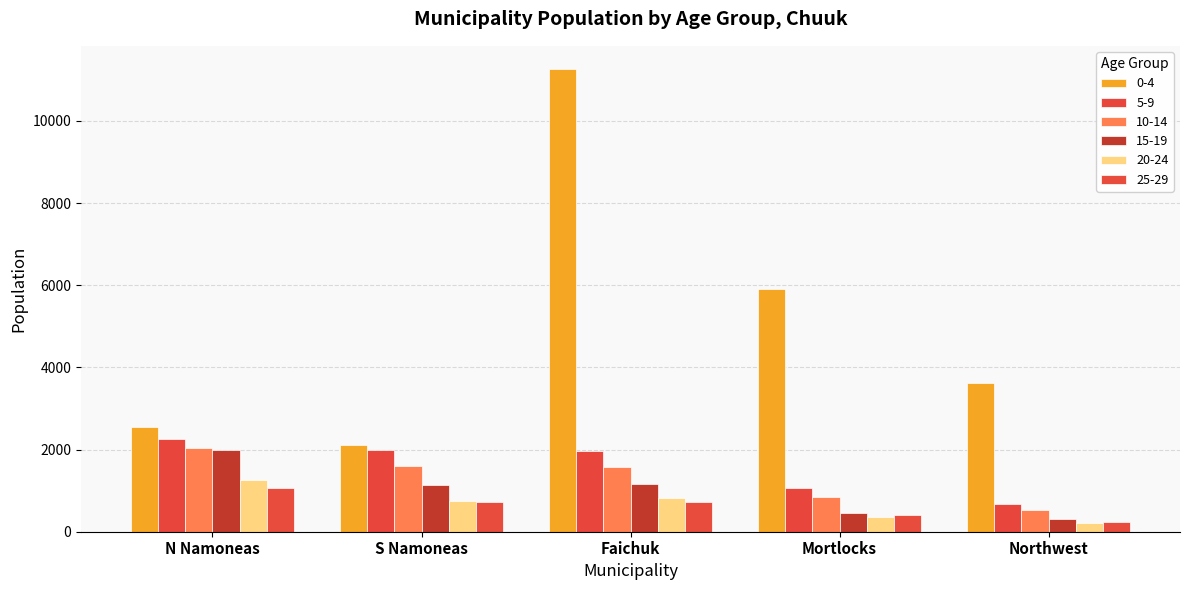

Is it true that 10-14 equals 843 at Mortlocks?

True